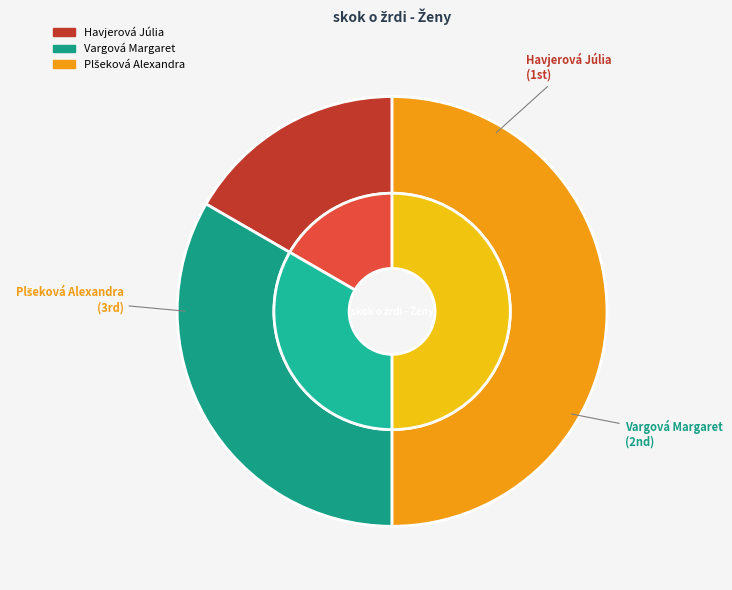

Is there any slice that represents more than half of the pie?

No